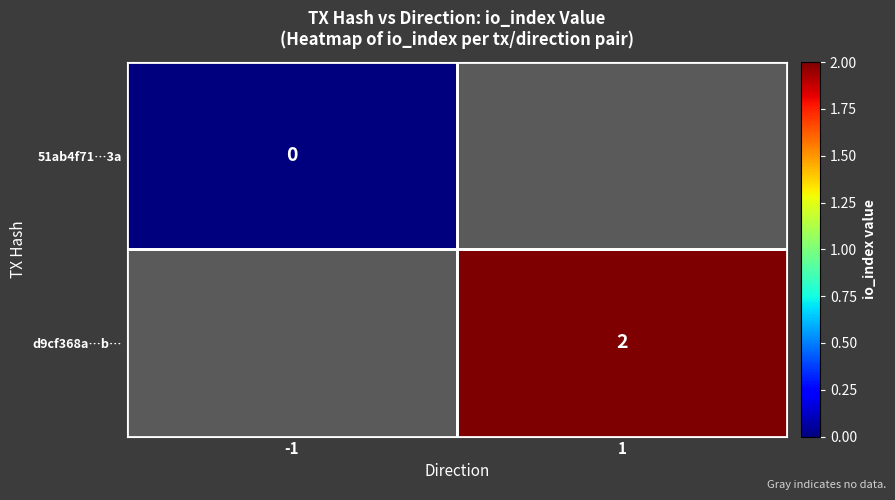

Is it true that d9cf368a…b… equals 3 at 1?

False